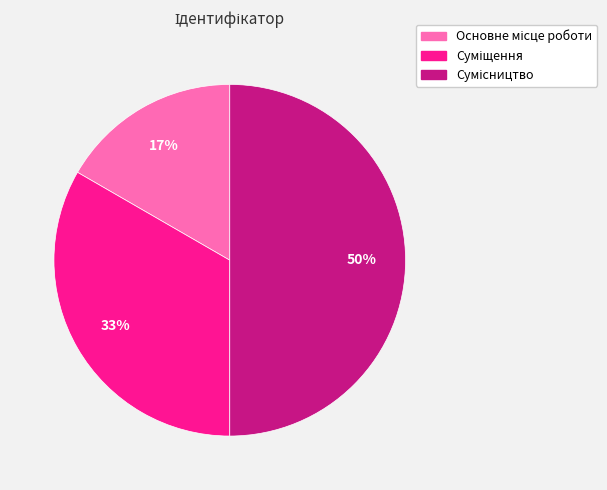

To the nearest percent, what is the average slice percentage?

33%